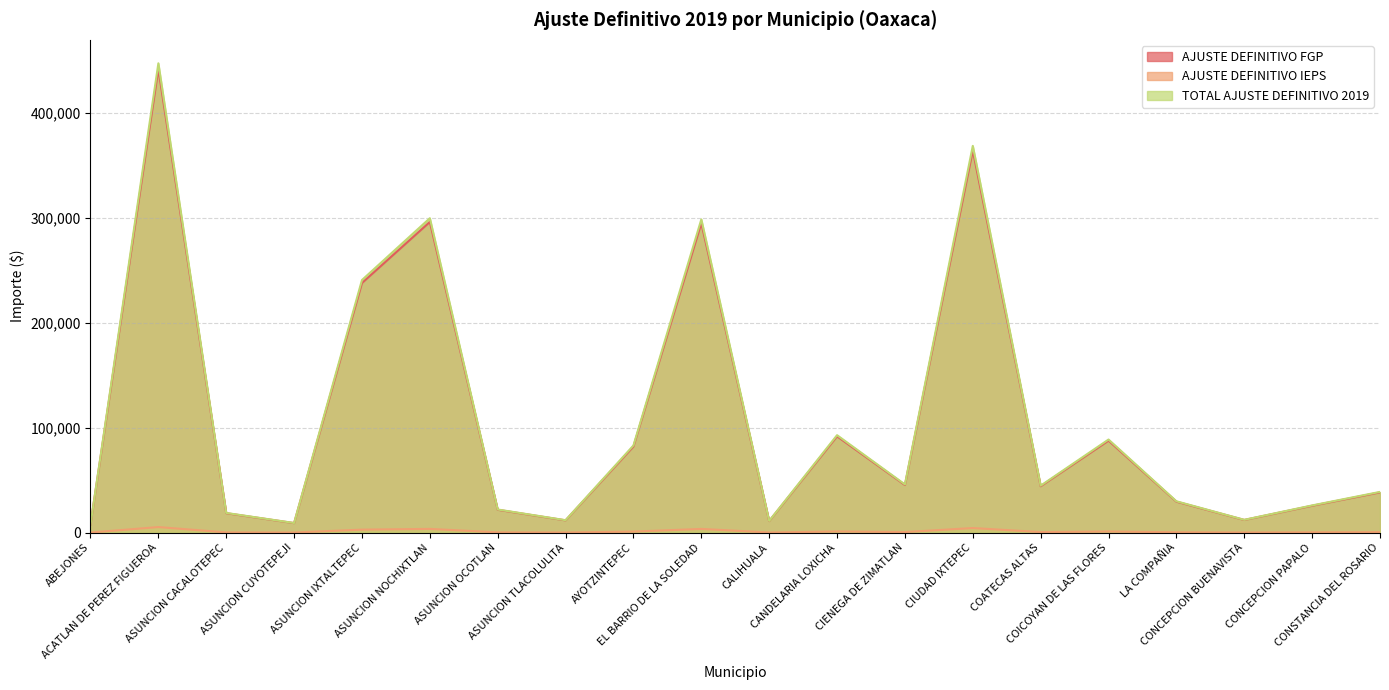

Between COICOYAN DE LAS FLORES and CONCEPCION BUENAVISTA, which series saw the biggest shift?

TOTAL AJUSTE DEFINITIVO 2019